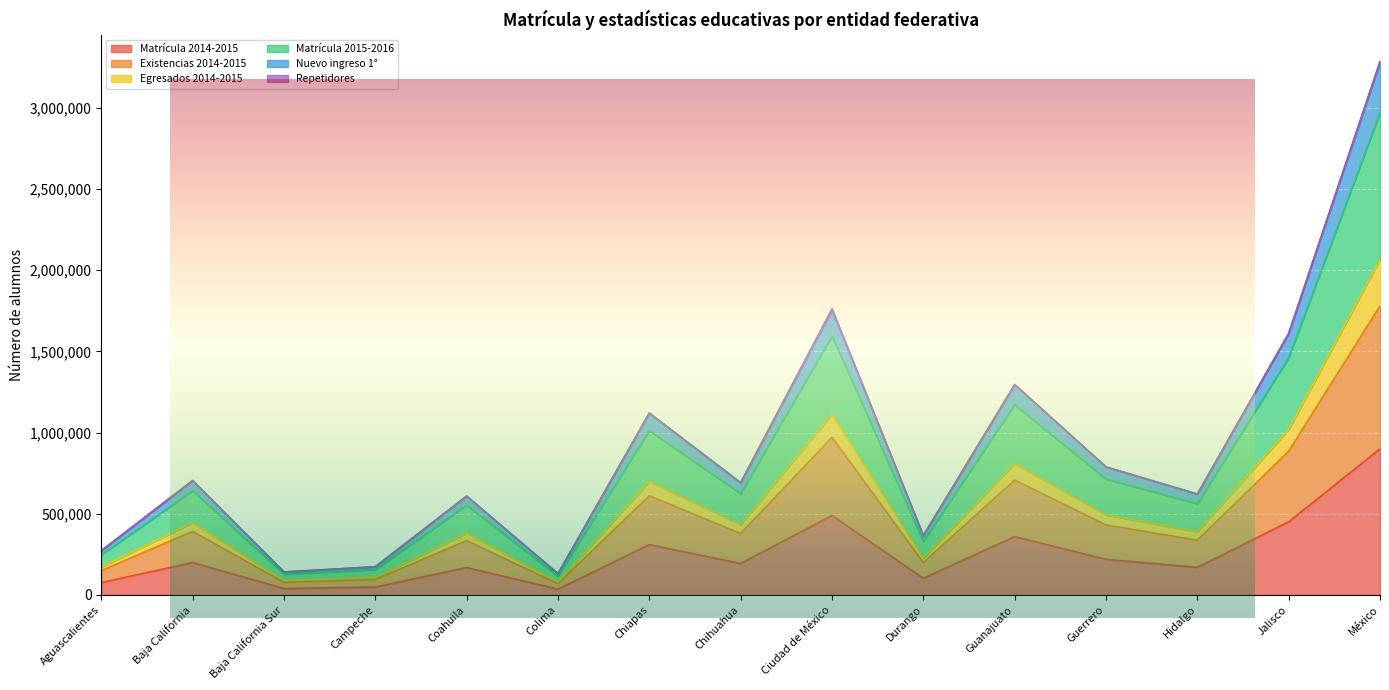

Which category has the lowest value across all series?

Colima